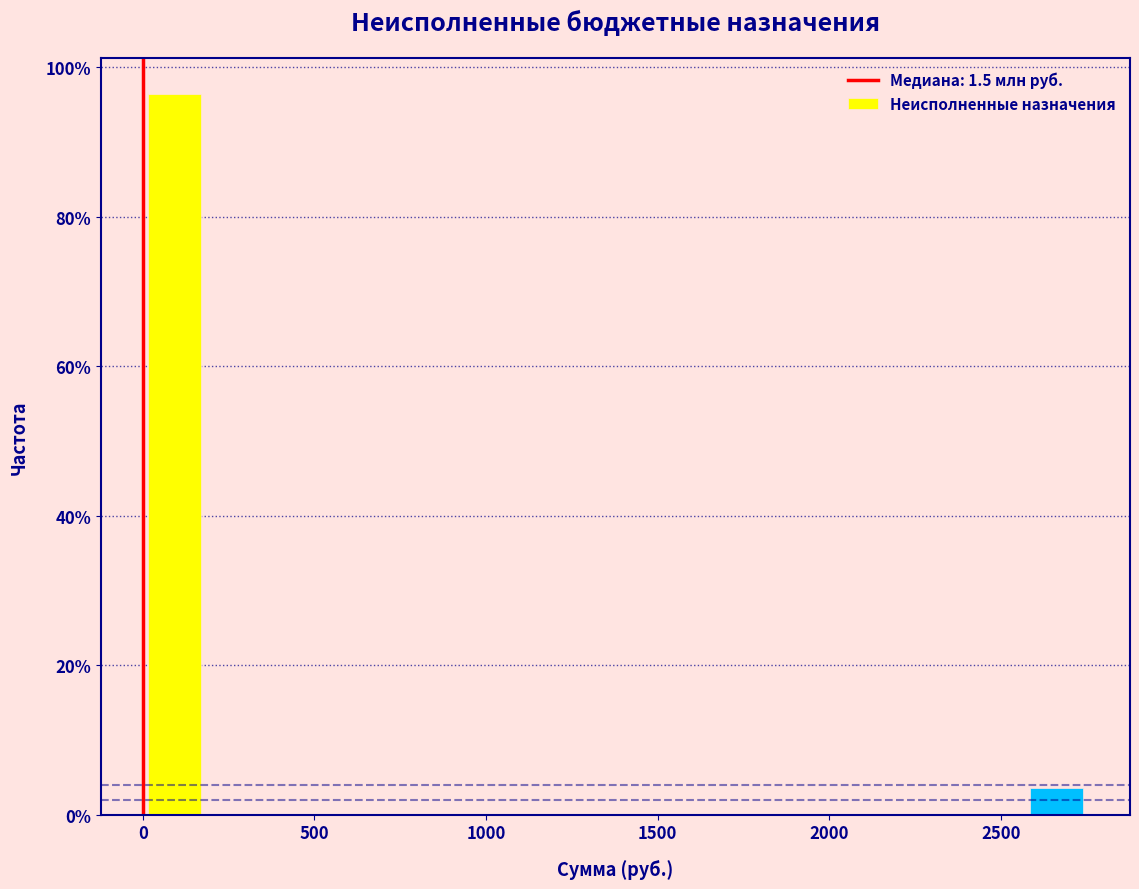

Read against the x-axis, roughly where is the centre of the tallest bar?

100